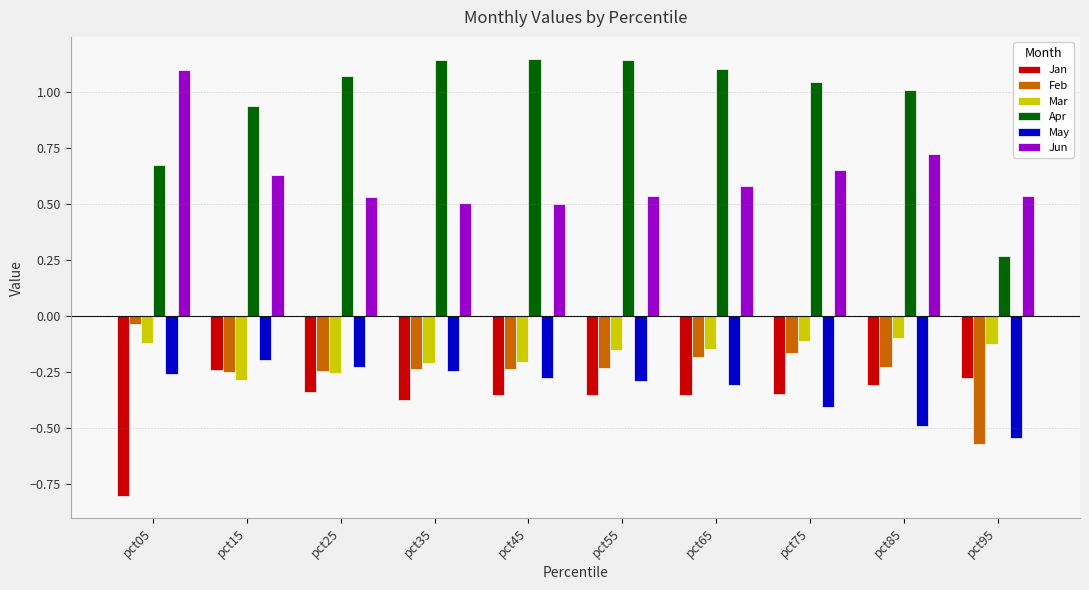

Which series has the largest range (max minus min)?

Apr